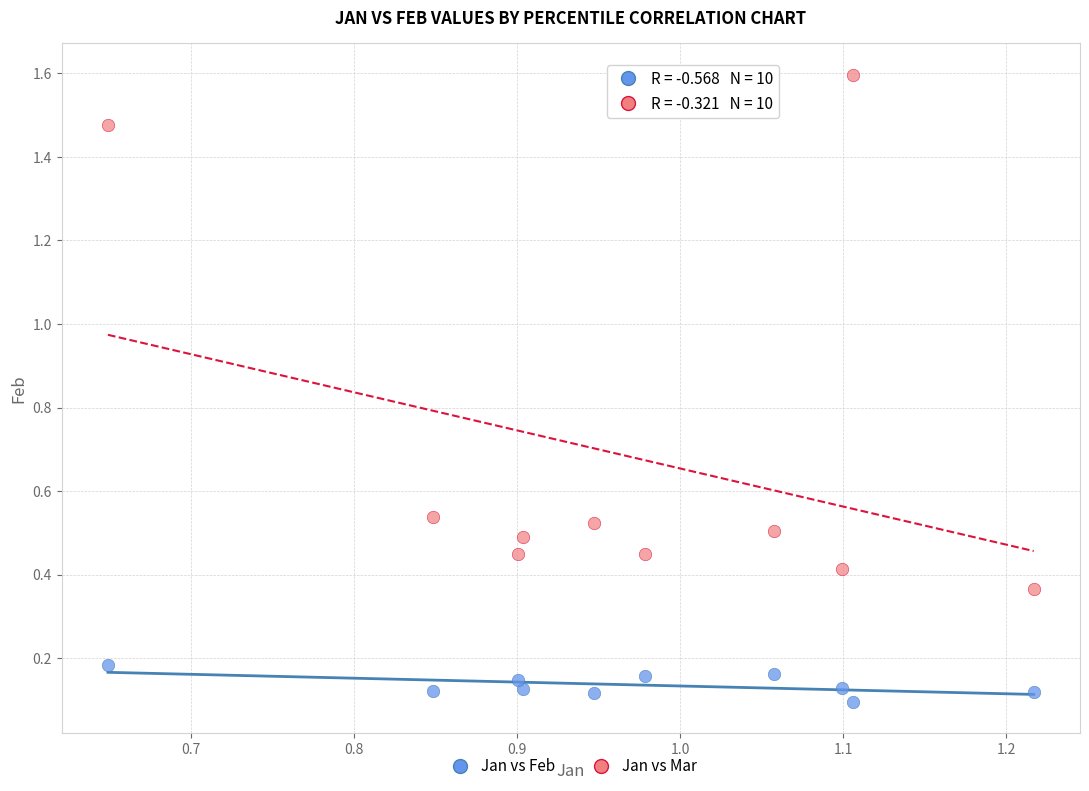

Across all data points, what is the range of X values (max minus min)?

0.6